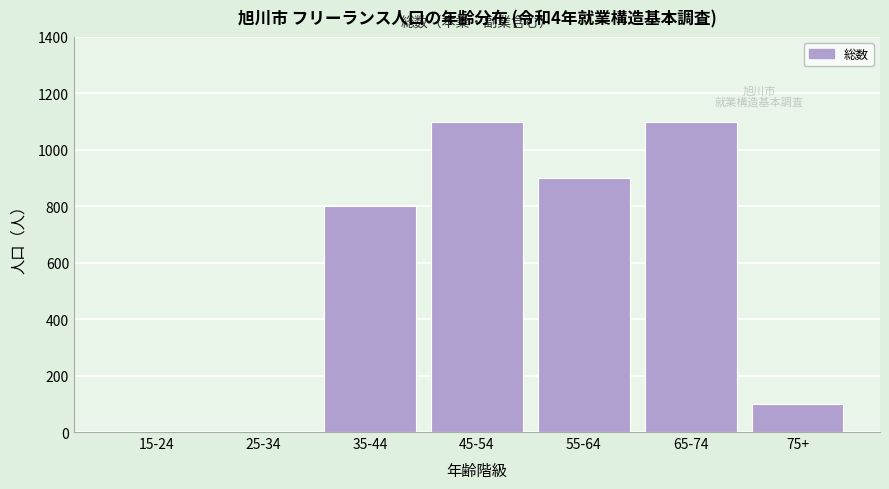

Reading left to right, extract all data points from this chart.

15-24=0	25-34=0	35-44=800	45-54=1100	55-64=900	65-74=1100	75+=100